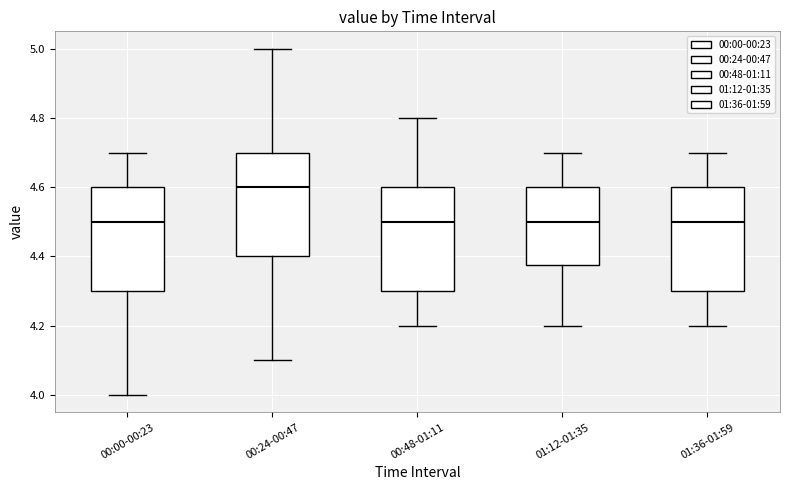

Reading left to right, read every box against the y-axis: the position of its median line, the range the box covers, and the ends of its whiskers. The values are not printed on the chart, so give them approximately, as read against the axis.

00:00-00:23: median 4.50, box 4.30 to 4.60, whiskers 4.00 to 4.70
00:24-00:47: median 4.60, box 4.40 to 4.70, whiskers 4.10 to 5.00
00:48-01:11: median 4.50, box 4.30 to 4.60, whiskers 4.20 to 4.80
01:12-01:35: median 4.50, box 4.38 to 4.60, whiskers 4.20 to 4.70
01:36-01:59: median 4.50, box 4.30 to 4.60, whiskers 4.20 to 4.70